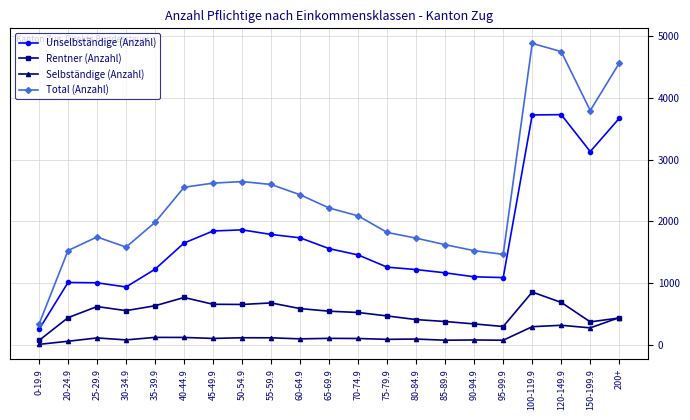

True or false: Total (Anzahl) and Rentner (Anzahl) intersect in this chart.

False